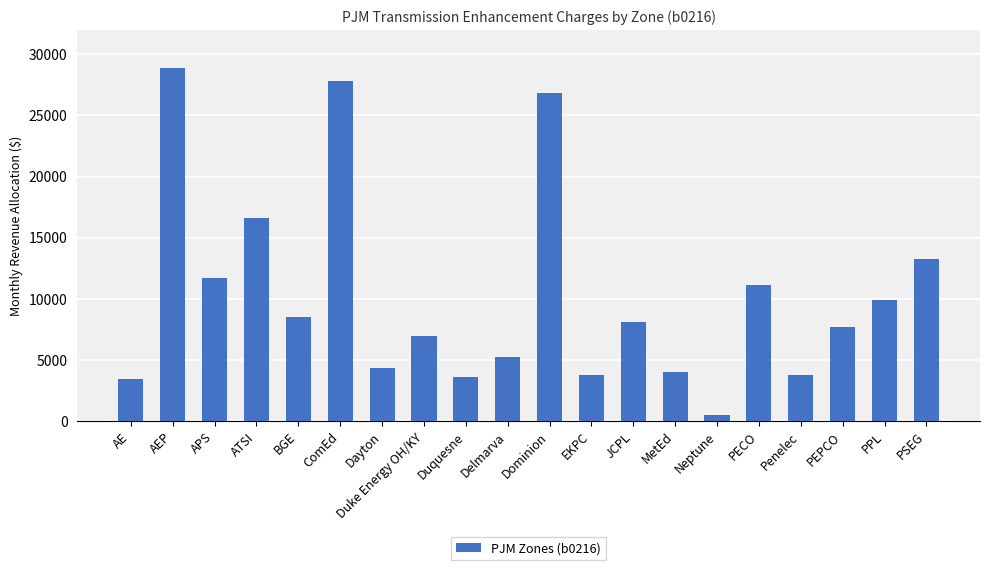

Is it true that the value at EKPC is 3745.5?

True